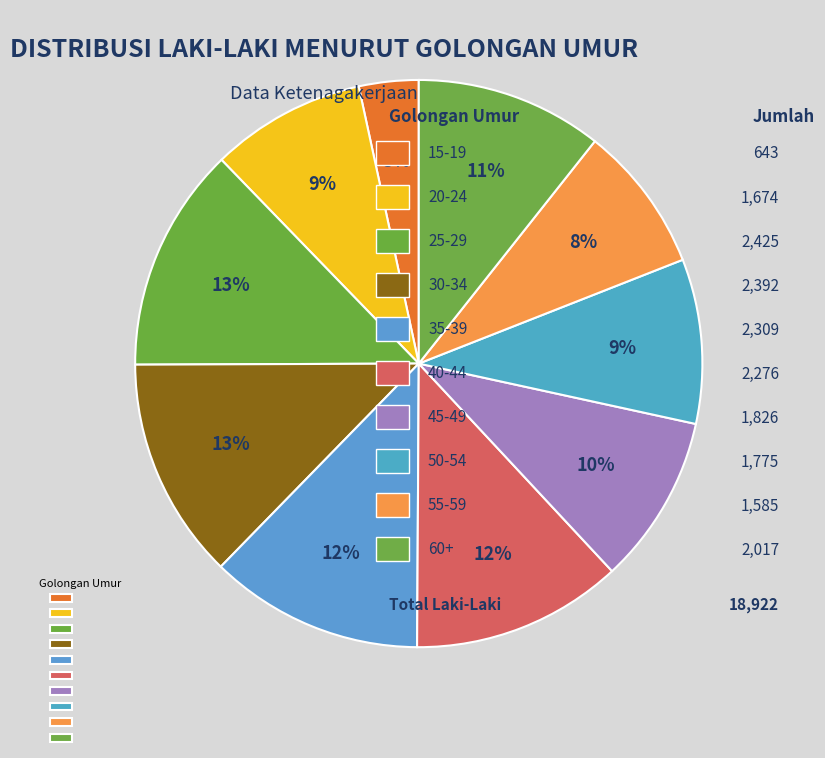

Count the number of slices in the pie.

10